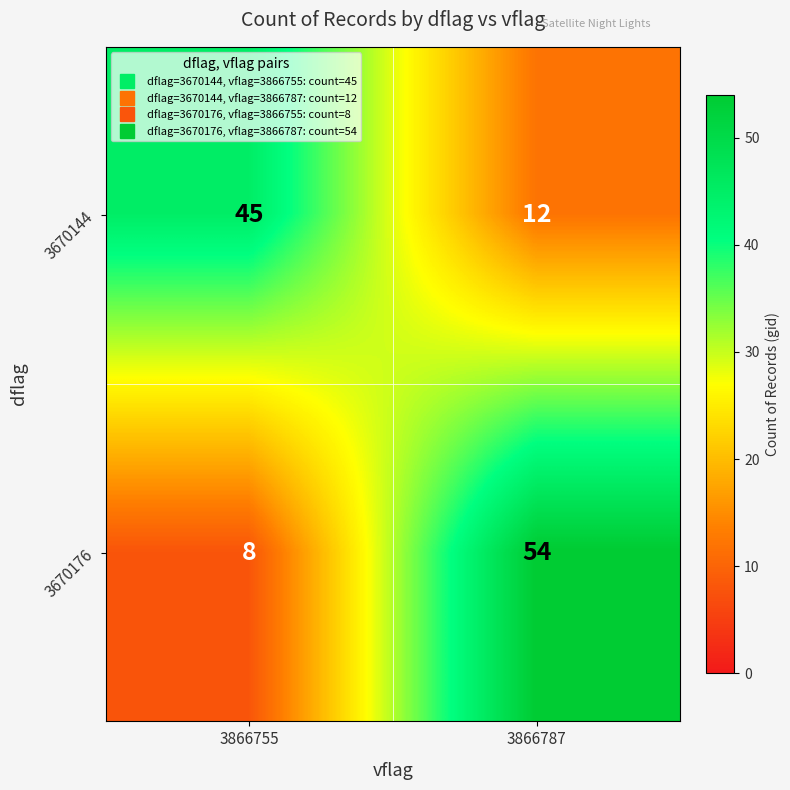

What is the difference between the maximum and minimum values in the 3670176 series?

46